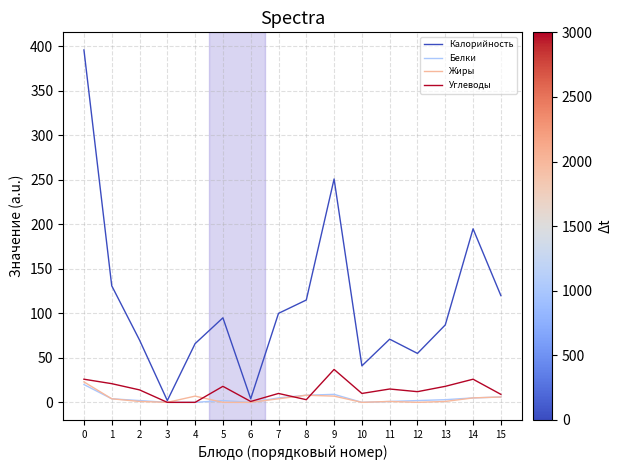

Which series changed the most between 2 and 6?

Калорийность